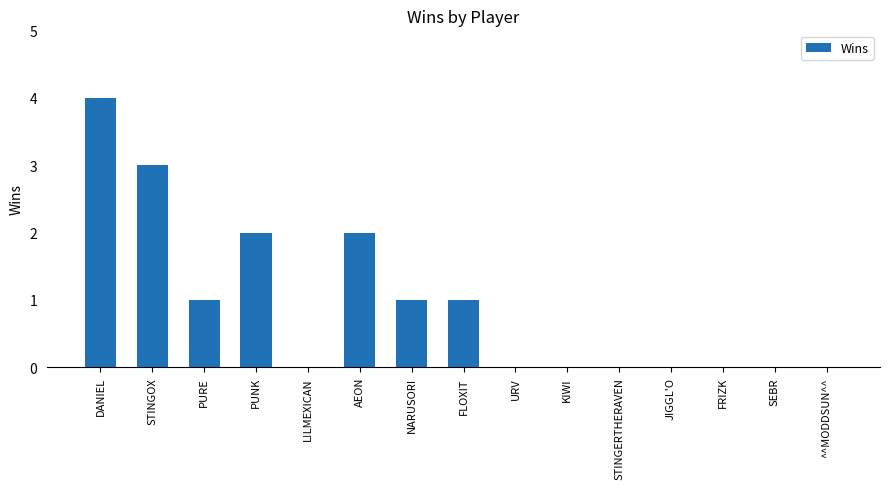

What is the difference between the values at NARUSORI and STINGOX?

2